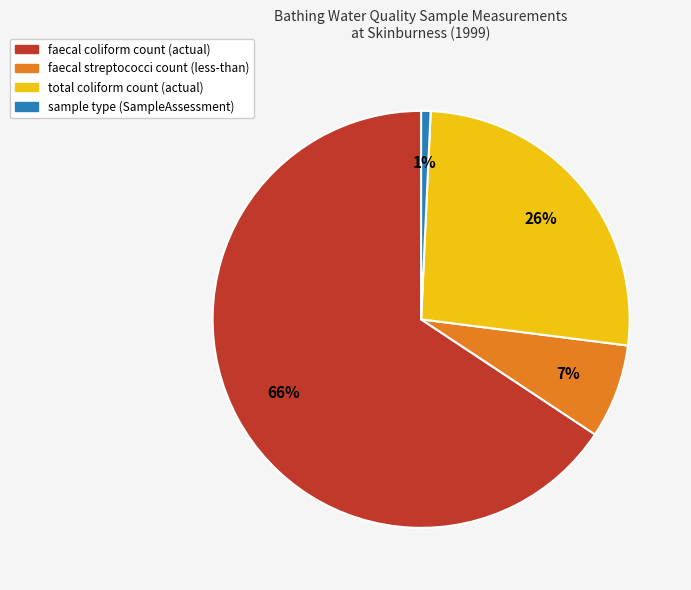

To the nearest percent, what is the difference between the largest and smallest slice percentages?

65%